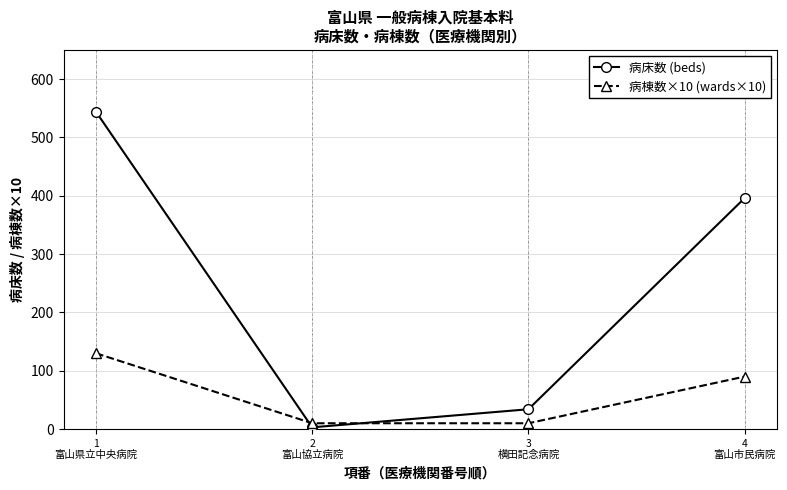

How many 病棟数×10 (wards×10) values are between 10 and 130?

4